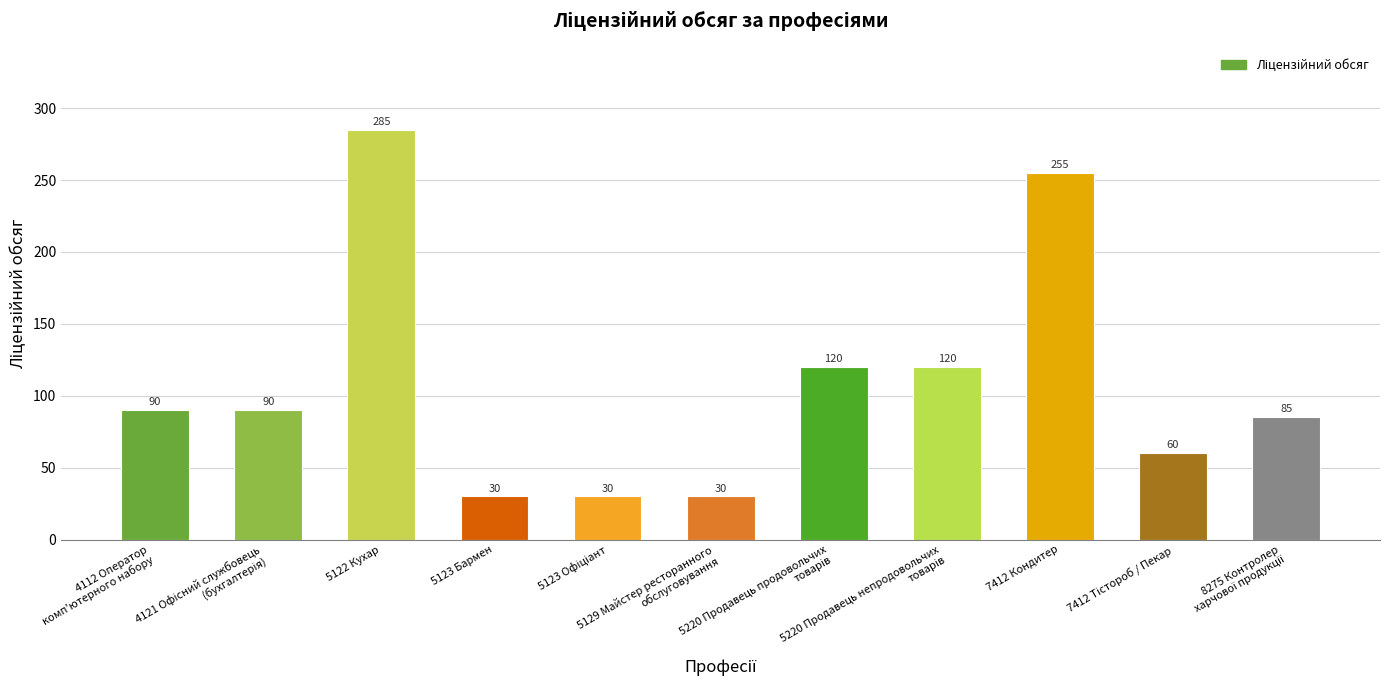

How many values are between 30 and 120?

9